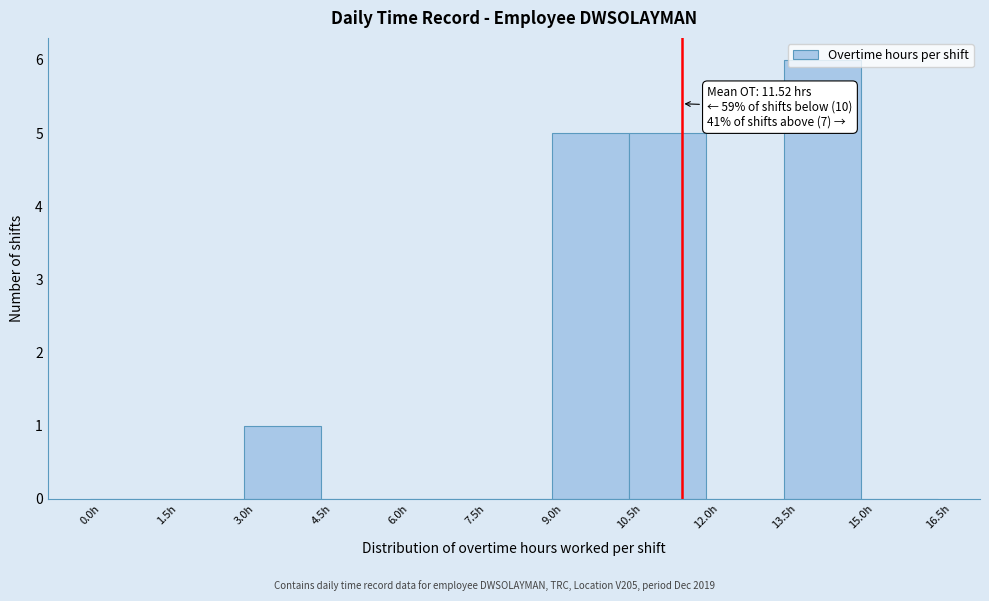

Which range on the x-axis has the tallest bar?

13.5 to 15.0